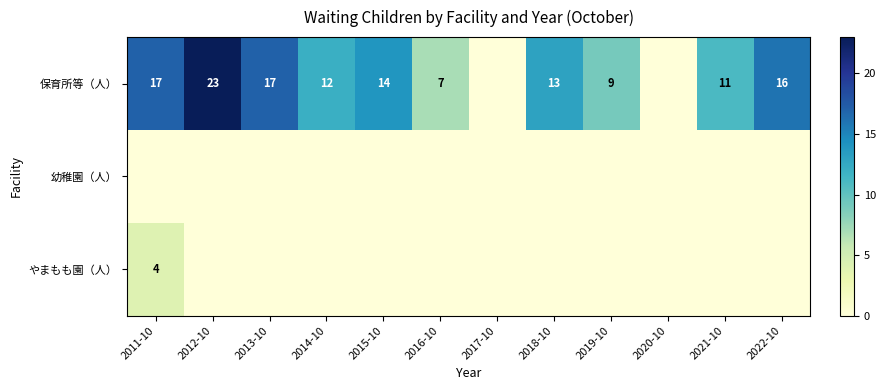

How many data points in やまもも園（人） are above 0?

1